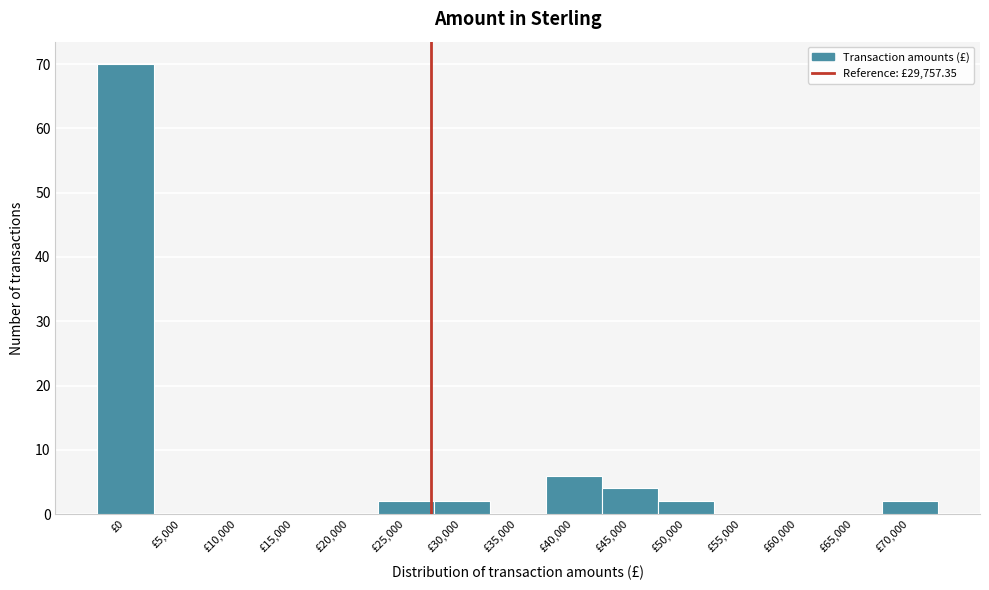

Reading left to right, transcribe all the data shown in this chart.

£0=70	£5,000=0	£10,000=0	£15,000=0	£20,000=0	£25,000=2	£30,000=2	£35,000=0	£40,000=6	£45,000=4	£50,000=2	£55,000=0	£60,000=0	£65,000=0	£70,000=2